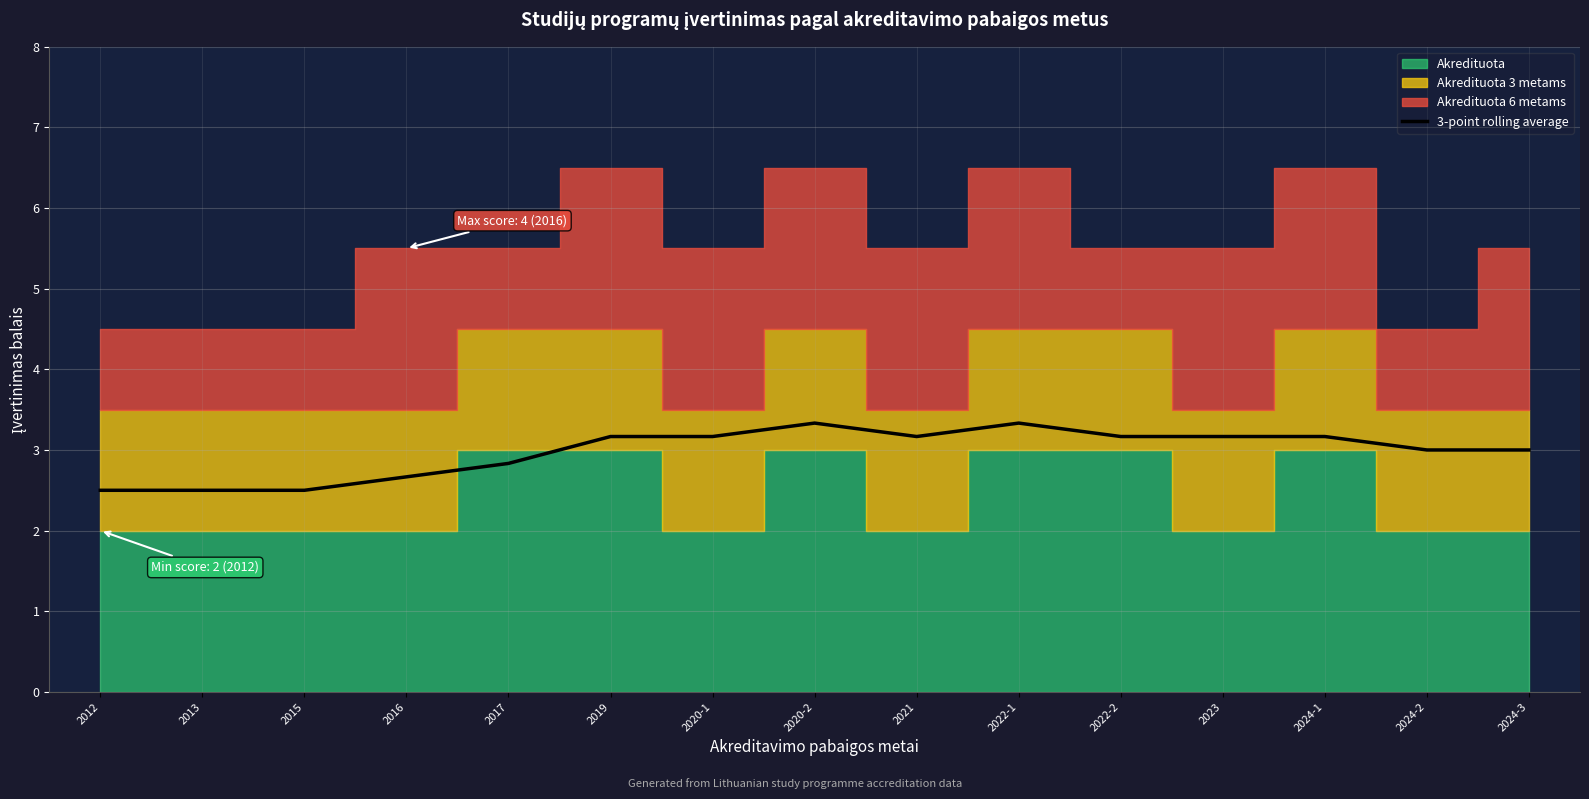

How many data points are less than 3?

5